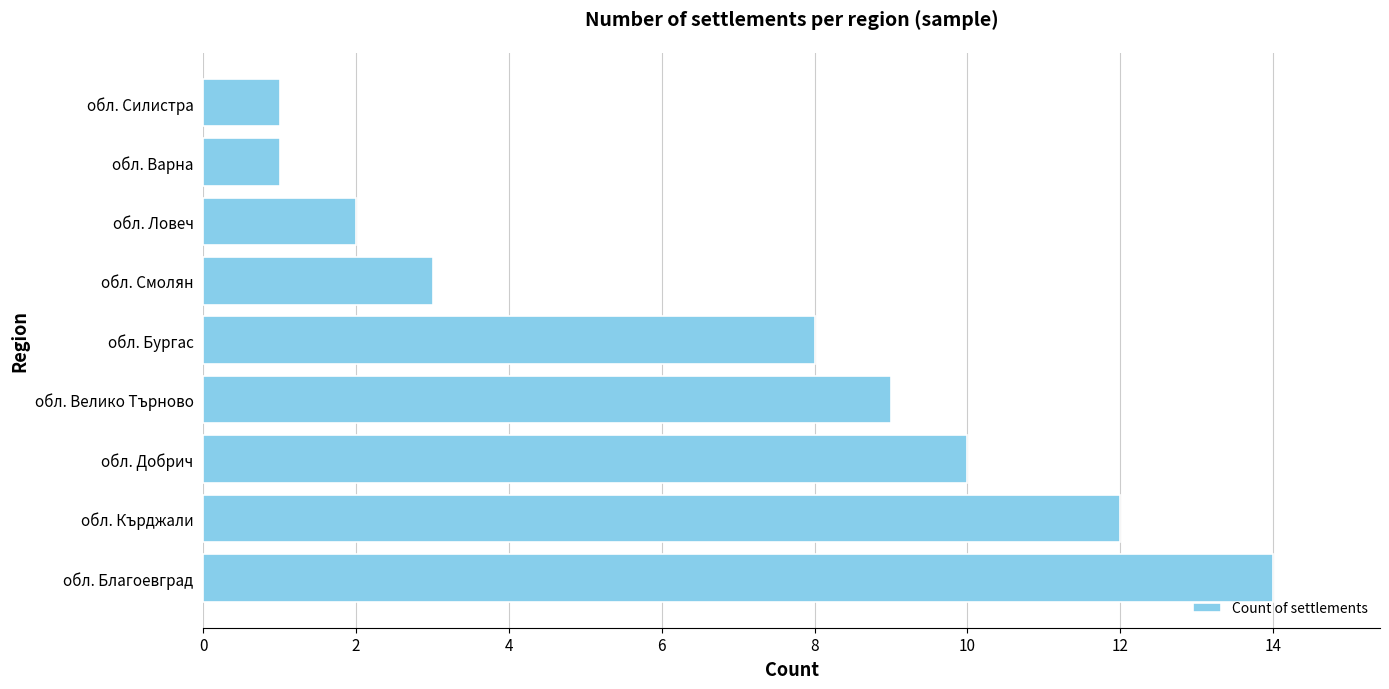

At which label is the value closest to 7?

обл. Бургас